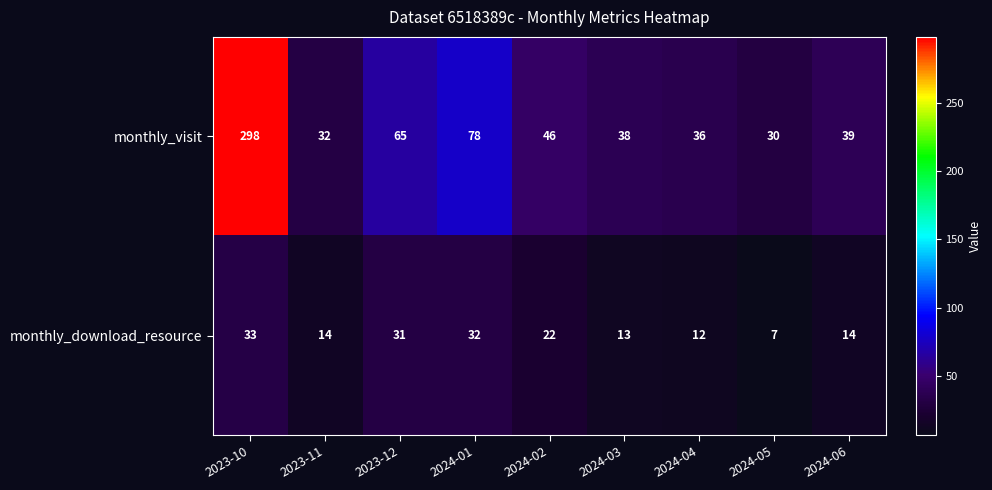

What is the difference between the second highest and second lowest values in the monthly_visit series?

46